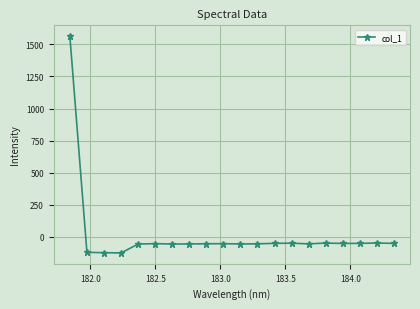

What is the maximum value shown in the chart?

1563.8